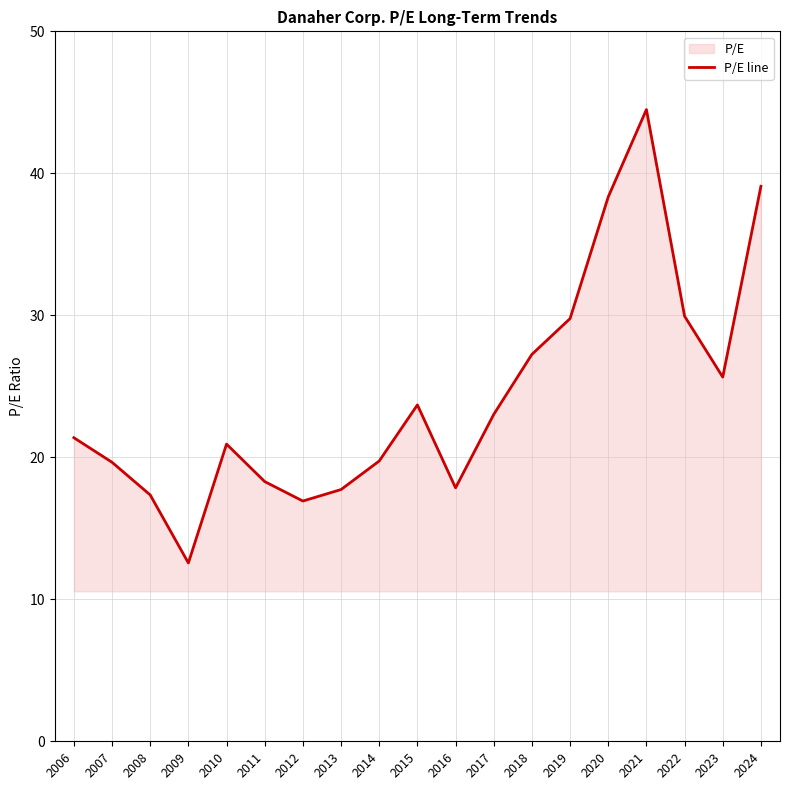

Which label corresponds to the largest value in the chart?

2021